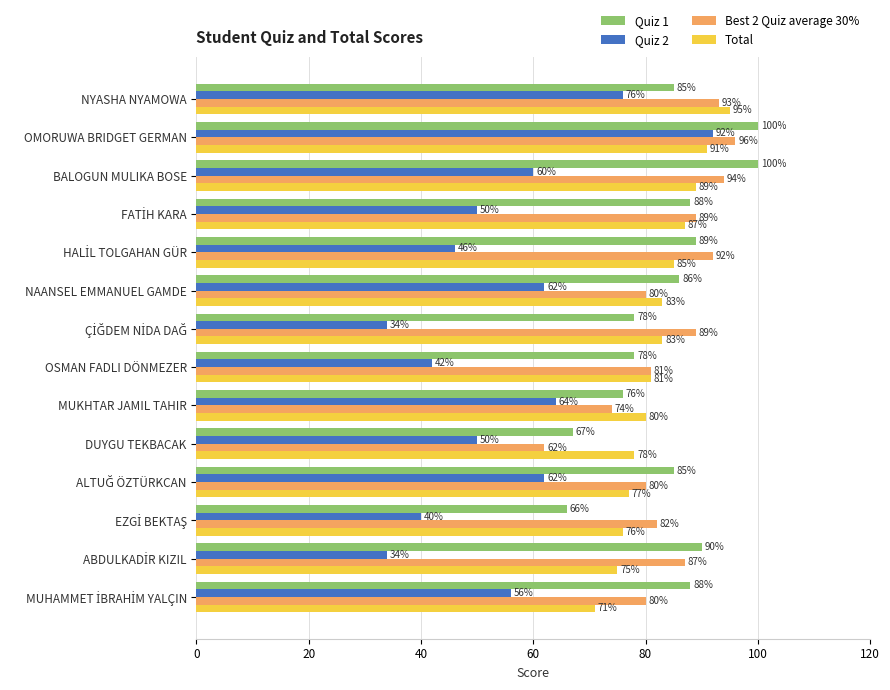

Rank the series by their maximum value, from lowest to highest.

Quiz 2, Total, Best 2 Quiz average 30%, Quiz 1